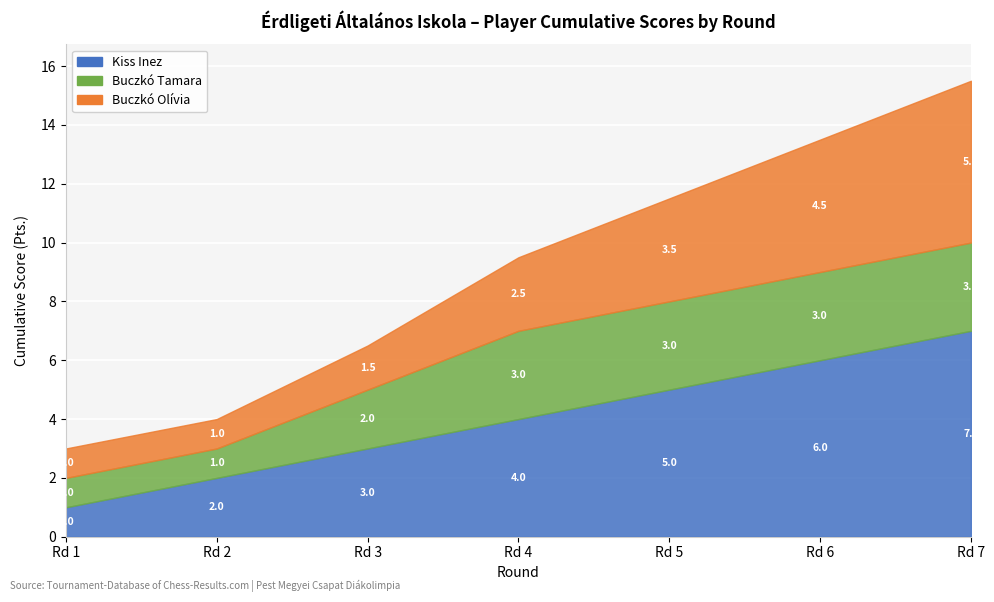

What position from the right is Buczkó Olívia?

1